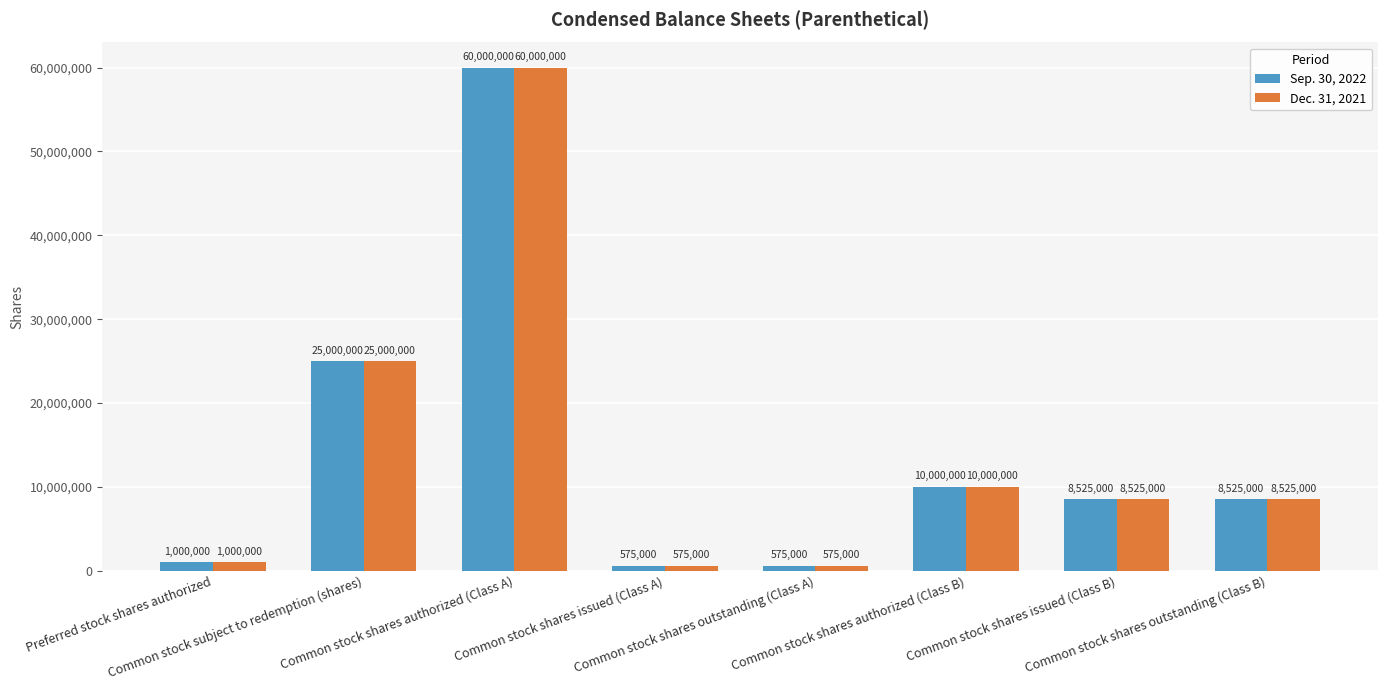

What position from the right is Common stock shares issued (Class A)?

5